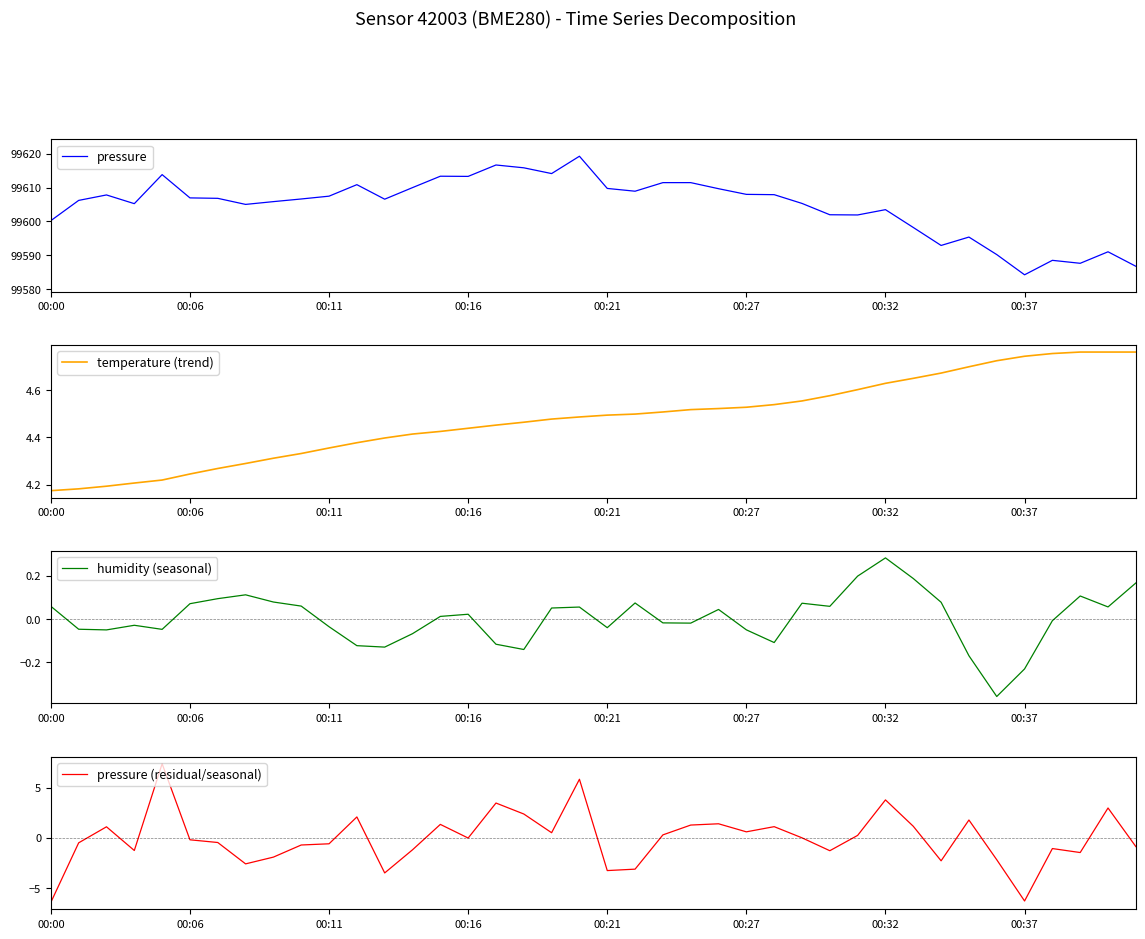

The pressure series shows 99608.0 at 00:27. True or false?

True